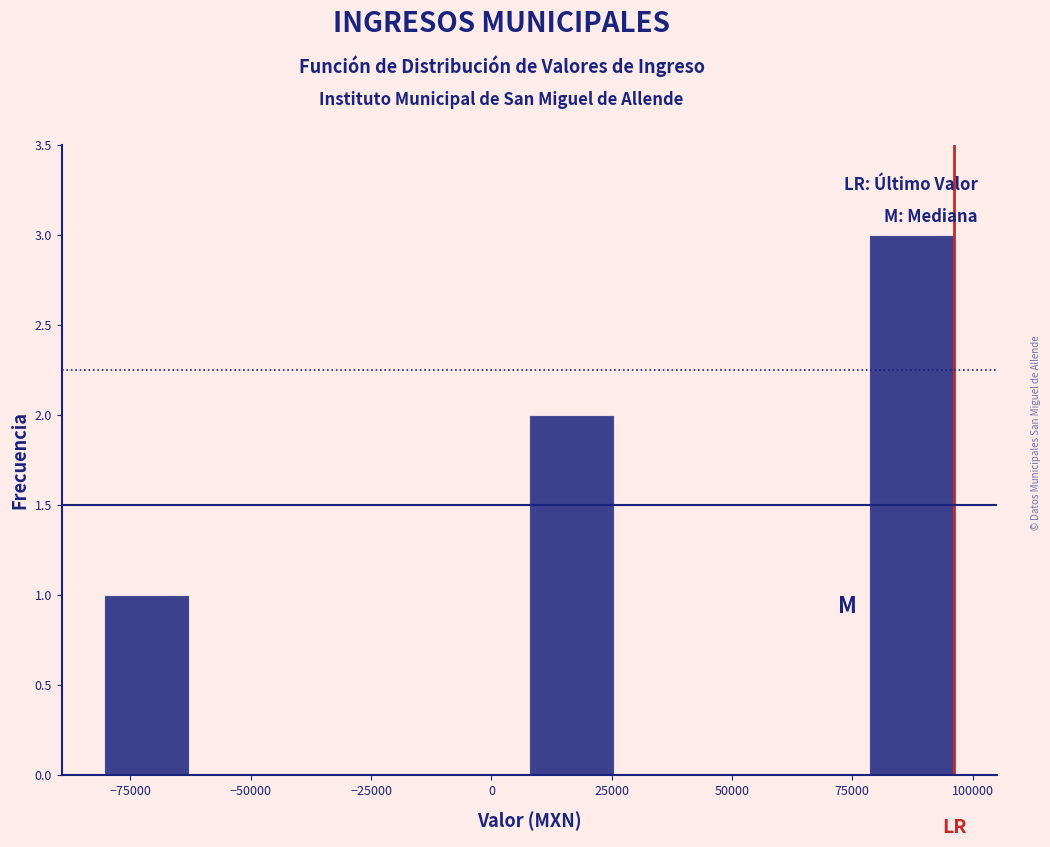

Around what value on the x-axis is the tallest bar? Give the approximate position of its centre, as read against the axis.

85000